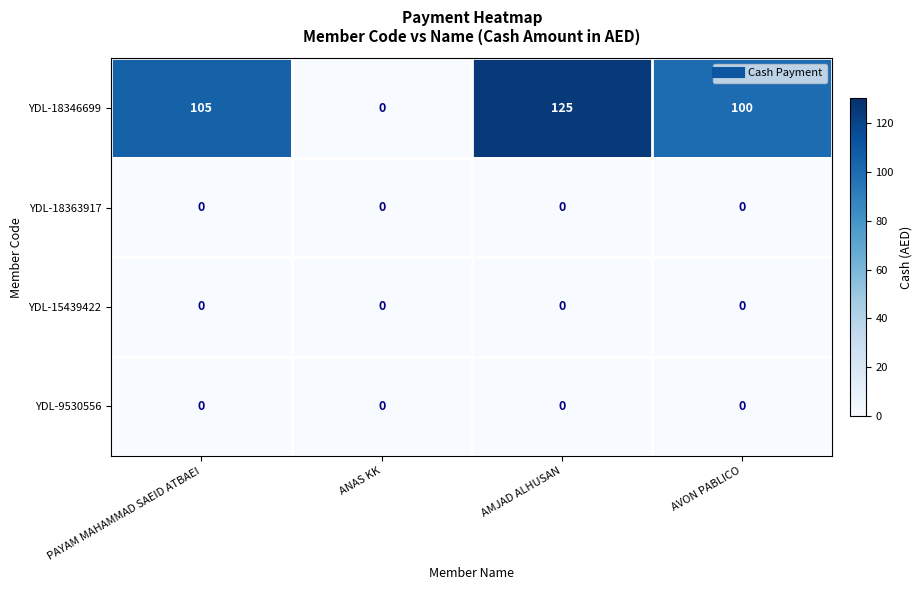

Which series has the widest spread of values?

YDL-18346699